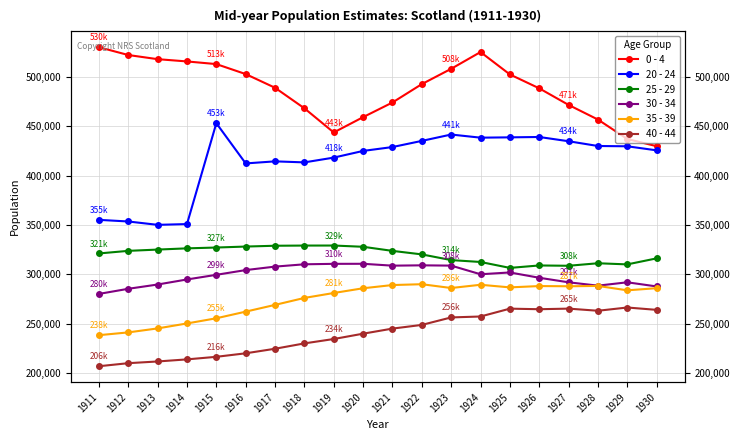

How many interior local peaks does the 0 - 4 series have?

1